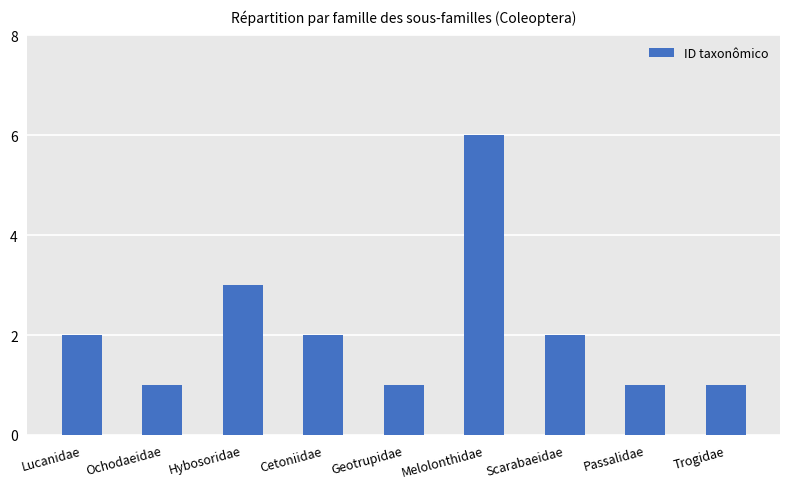

What is the approximate value at Passalidae?

1